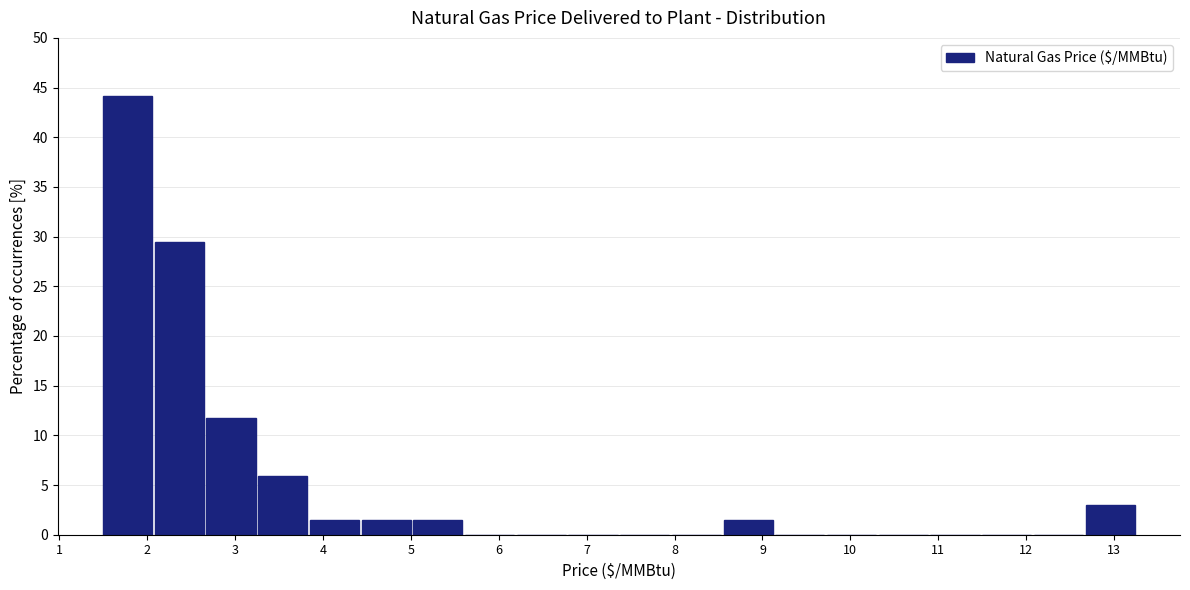

What is the height of the bar covering 8.5 to 9.1 on the x-axis? Neither the bar edges nor the heights are printed on the chart, so give them approximately, as read against the axes.

1.5